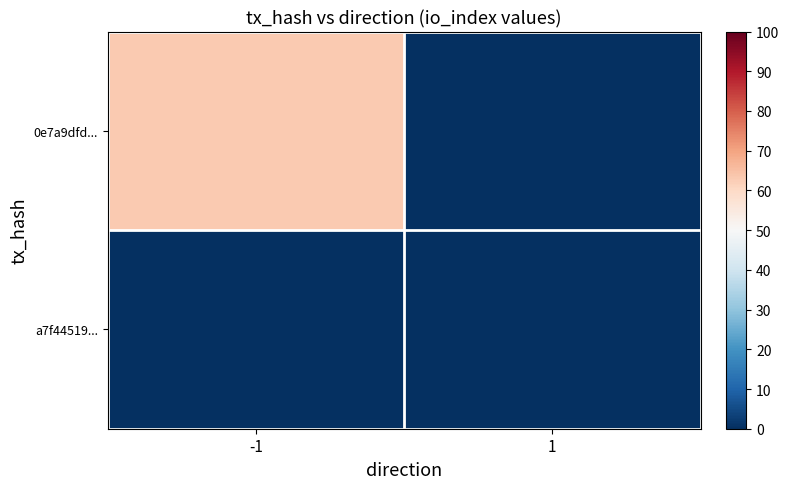

Which label corresponds to the largest value in the chart?

-1